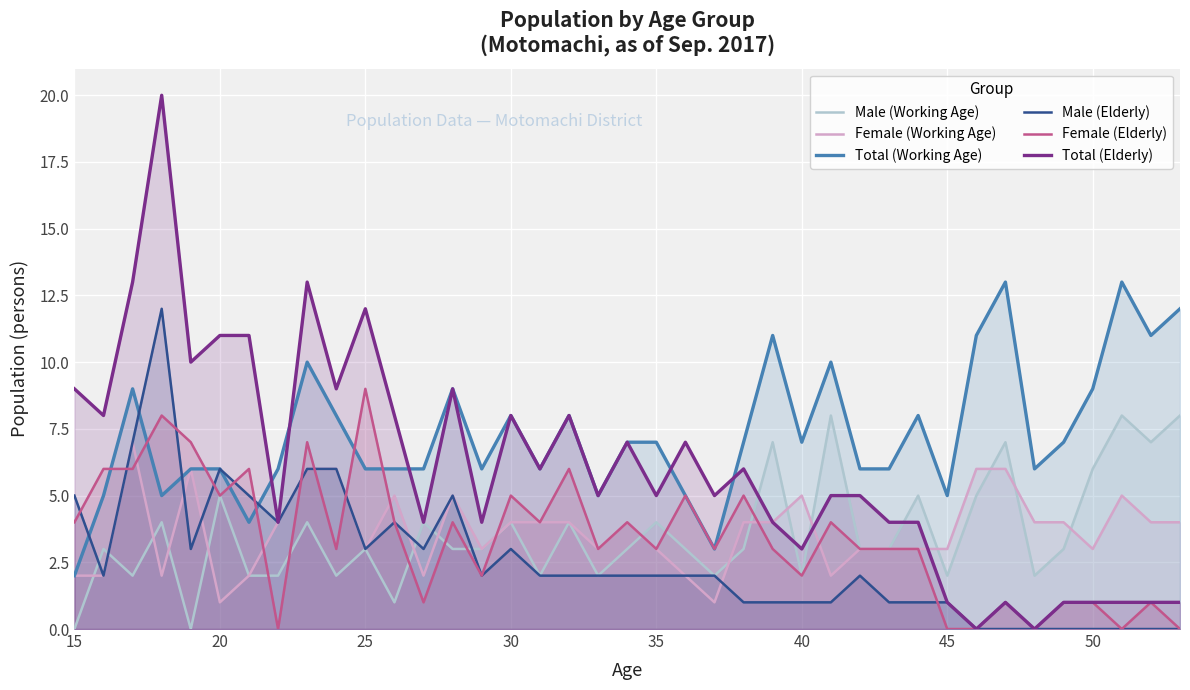

How many lines are shown in the chart?

6